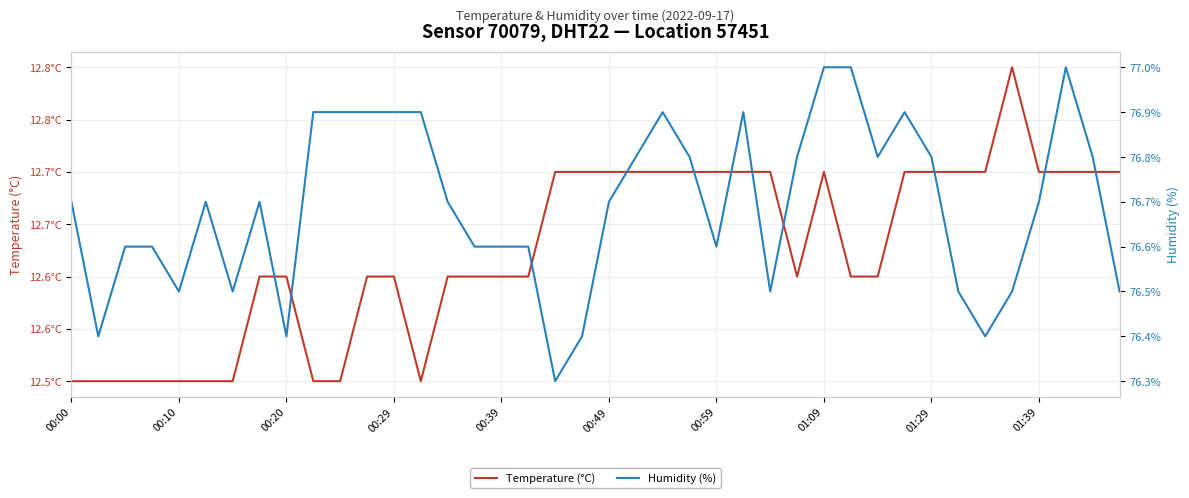

What is the difference between the second highest and second lowest values in the Temperature (°C) series?

0.2